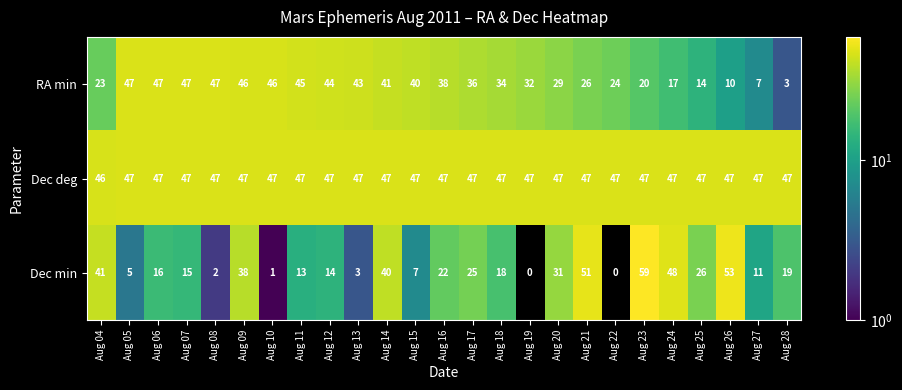

Rank the series at Aug 10 from highest to lowest value.

Dec deg, RA min, Dec min